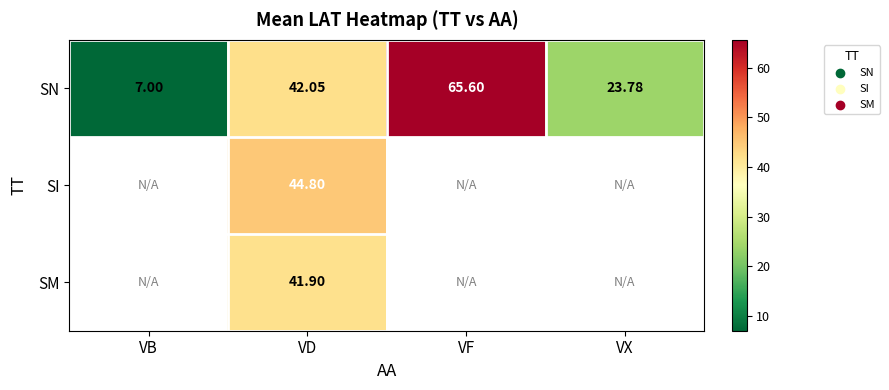

Rank the series at VD from lowest to highest value.

SM, SN, SI